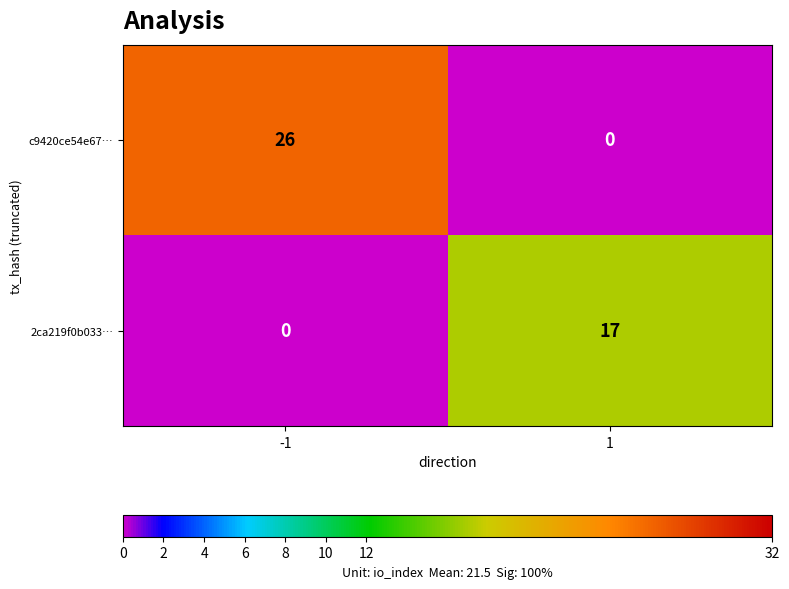

How many values in the 2ca219f0b033… series are below 17?

1